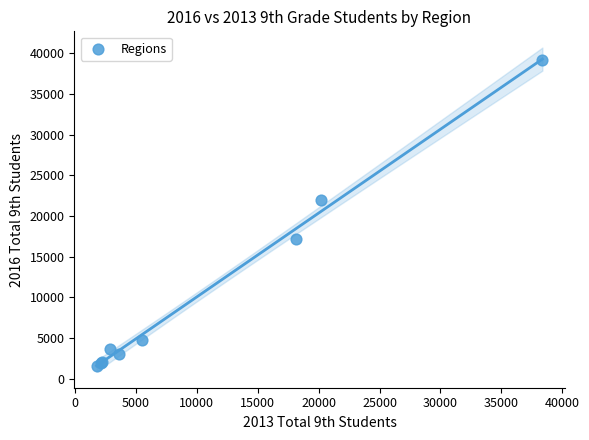

What Y value in the scatter plot is closest to 20387?

22019